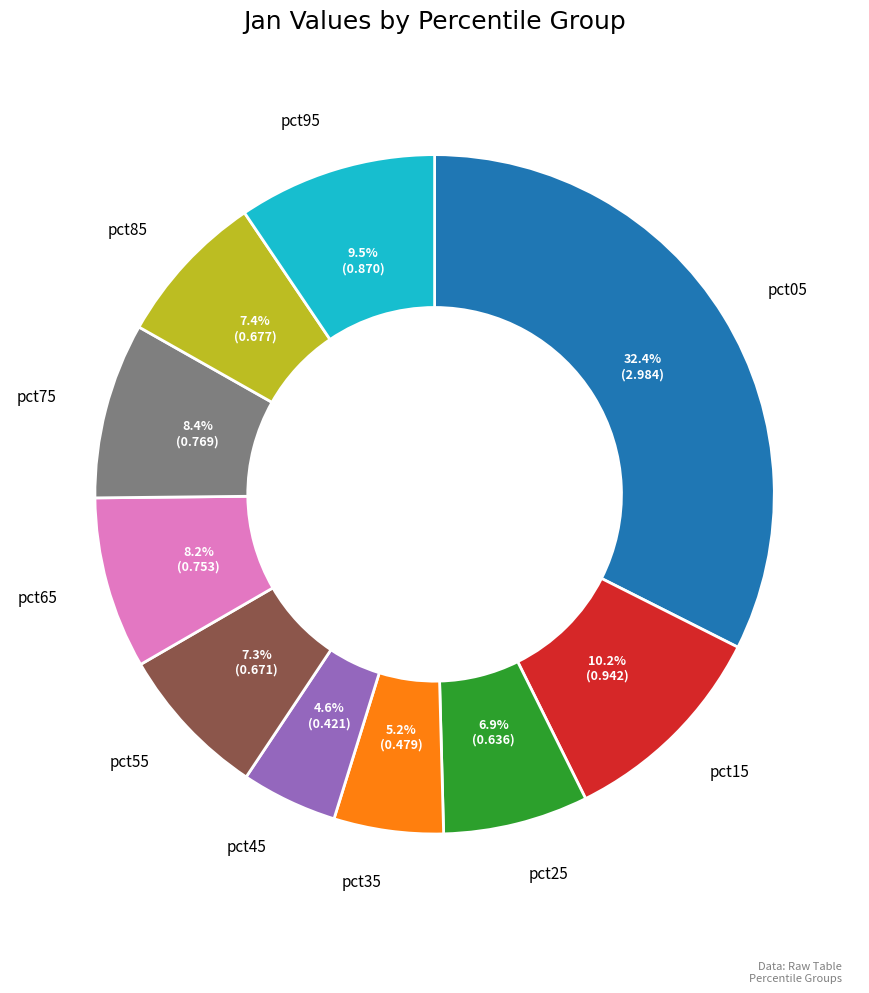

To the nearest percent, what is the average slice percentage?

10%